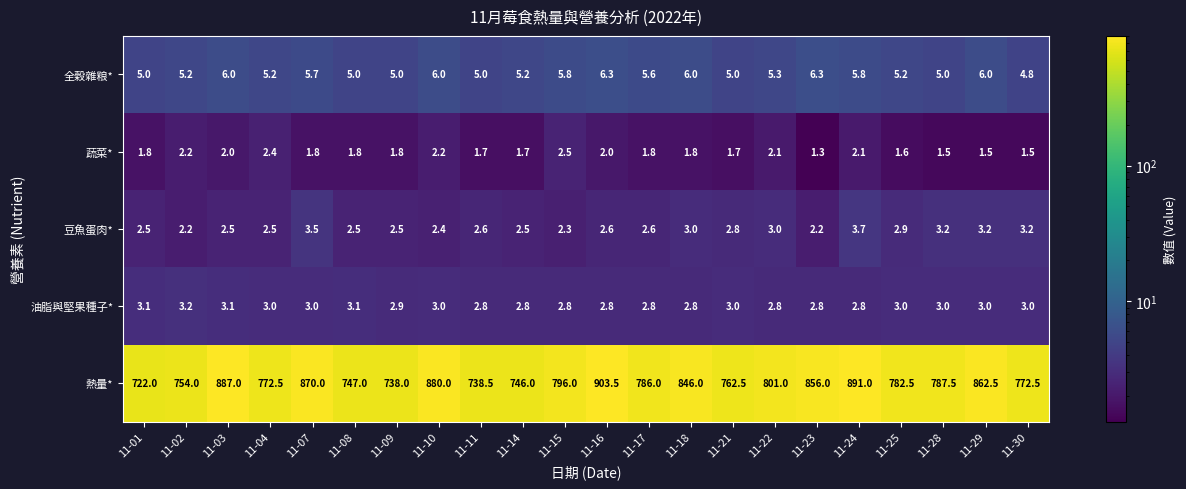

How many distinct data groups are displayed?

5